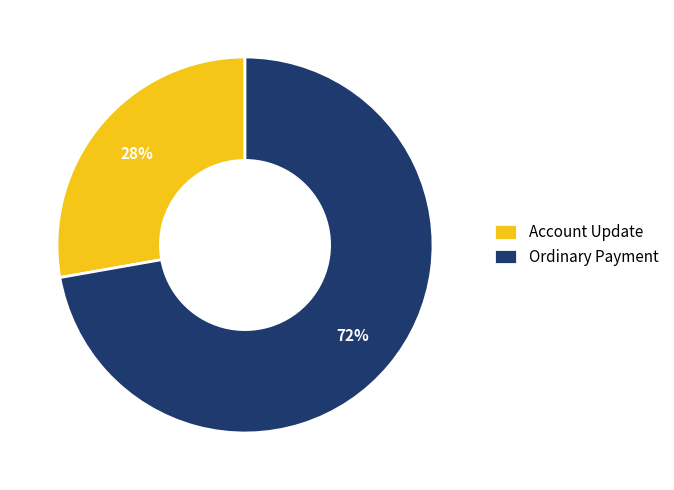

To the nearest percent, what portion does Account Update represent?

28%